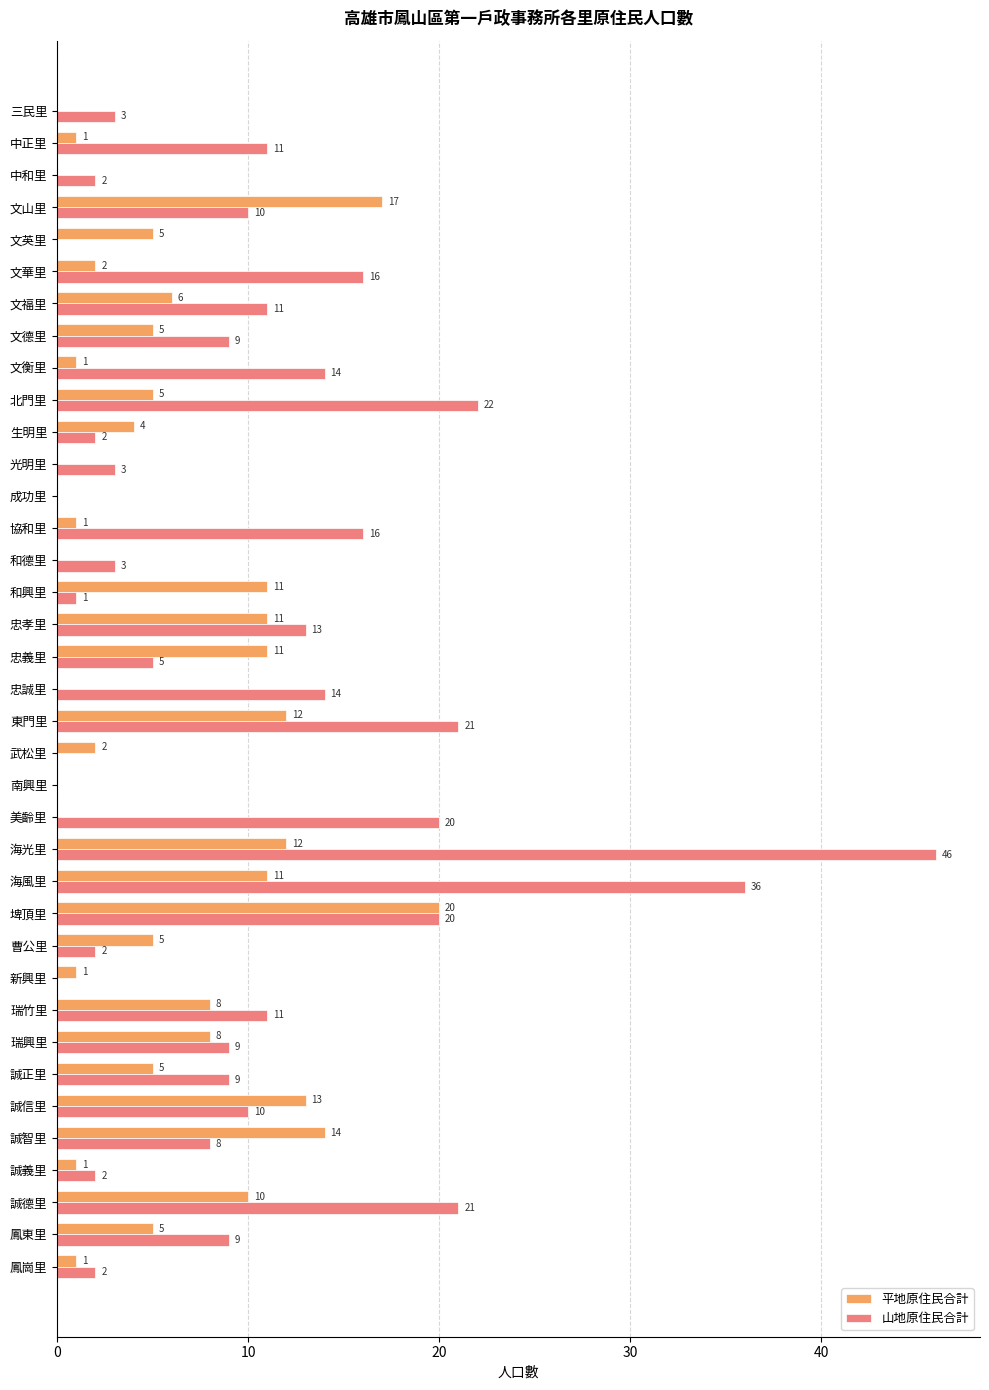

The 山地原住民合計 series shows 38 at 北門里. True or false?

False